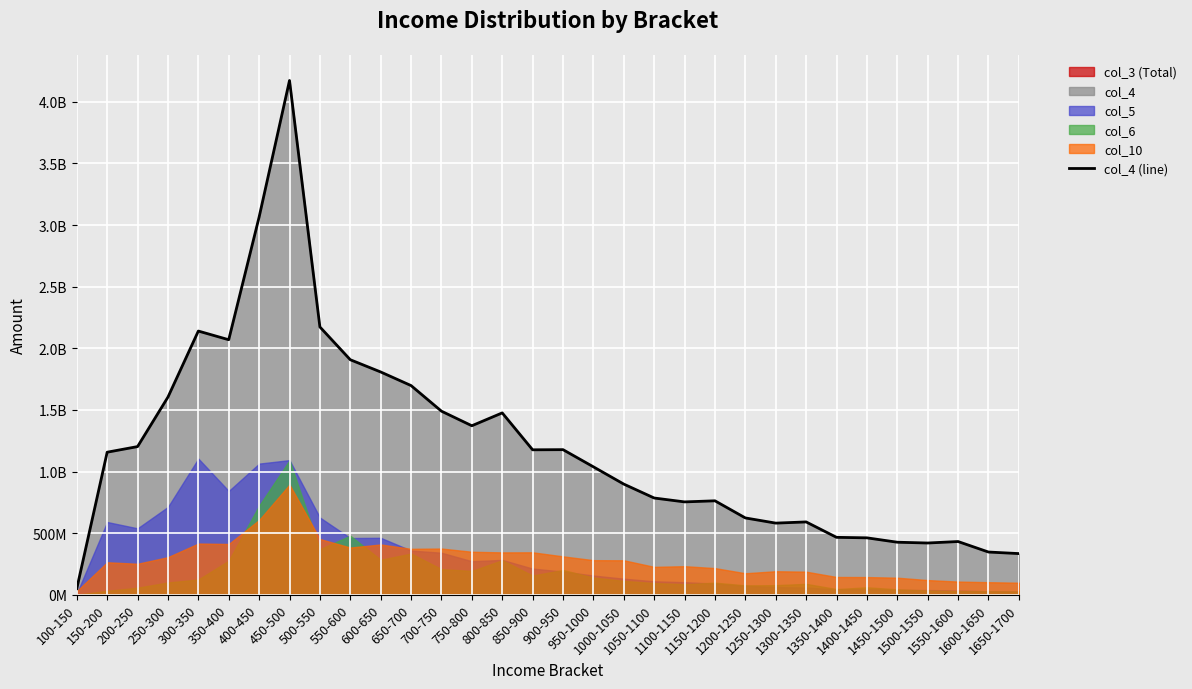

What is the difference between the second highest and second lowest values?

2.7